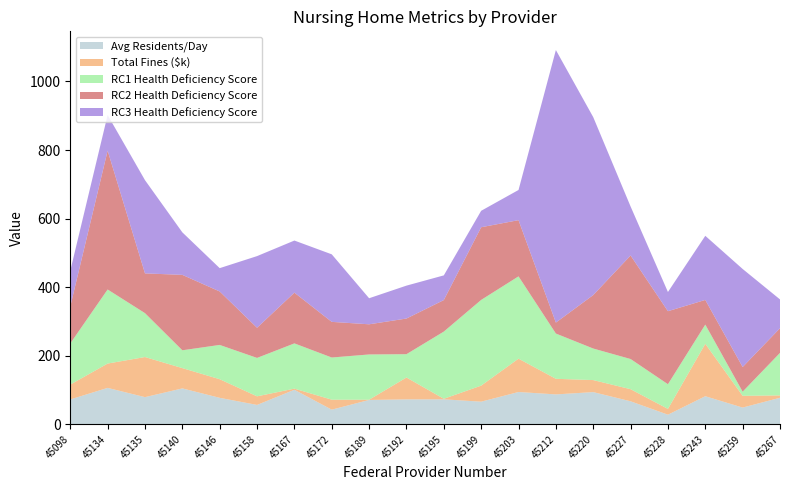

Reading left to right, extract all data points from this chart.

Avg Residents/Day: 72.5	106.2	79.2	104.7	77.2	56.5	100.7	42.7	71.0	72.7	72.8	66.0	94.2	87.2	93.9	67.1	28.0	81.9	48.8	77.4
Total Fines ($k): 43.3	71.0	117.0	59.2	54.3	25.1	3.3	29.1	0.7	63.8	1.6	46.8	97.3	45.5	35.1	35.3	16.9	152.9	34.3	6.9
RC1 Health Deficiency Score: 120.0	216.0	128.0	52.0	100.0	112.0	132.0	123.0	132.0	68.0	196.0	250.0	240.0	132.0	92.0	88.0	72.0	56.0	12.0	124.0
RC2 Health Deficiency Score: 108.0	405.0	116.0	220.0	156.0	88.0	148.0	104.0	88.0	104.0	92.0	212.0	164.0	32.0	156.0	302.0	213.0	72.0	72.0	72.0
RC3 Health Deficiency Score: 104.0	104.0	272.0	124.0	68.0	209.0	152.0	197.0	76.0	96.0	72.0	48.0	88.0	795.0	519.0	143.0	56.0	187.0	286.0	84.0